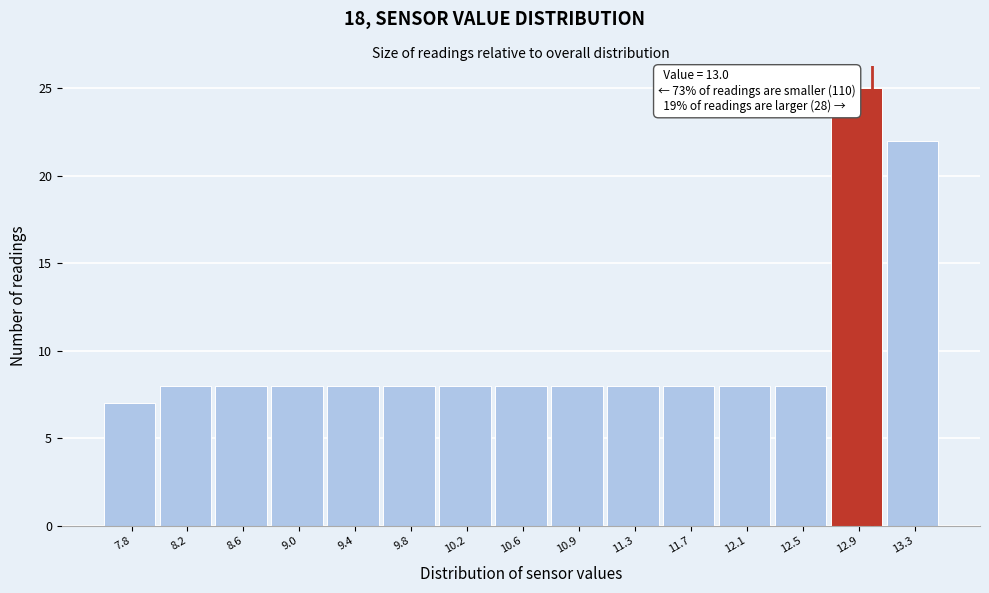

Which range on the x-axis has the tallest bar?

12.70 to 13.10